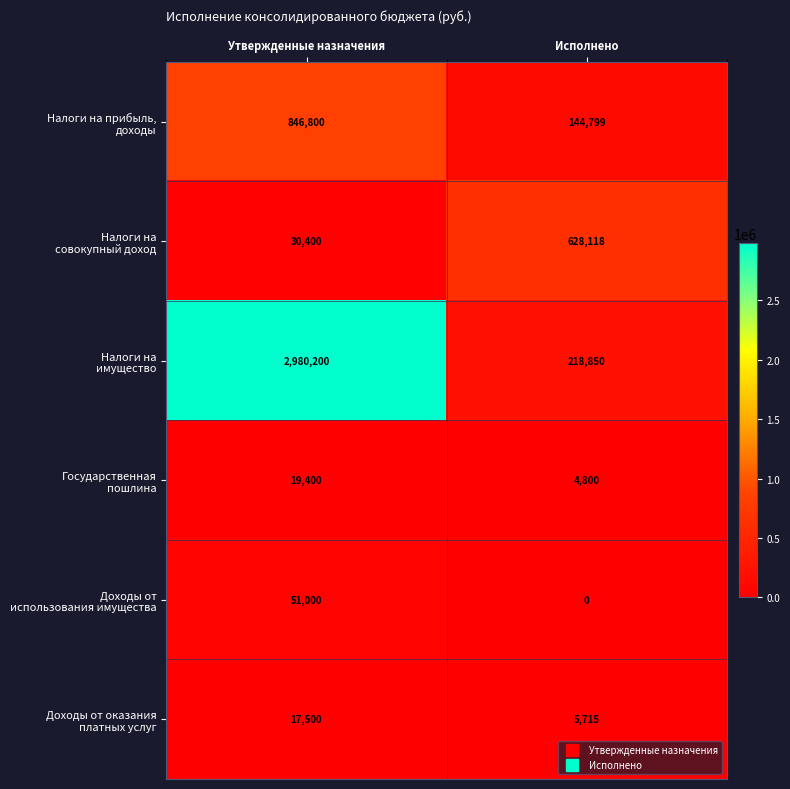

What is the total value across all series at Исполнено?

1002282